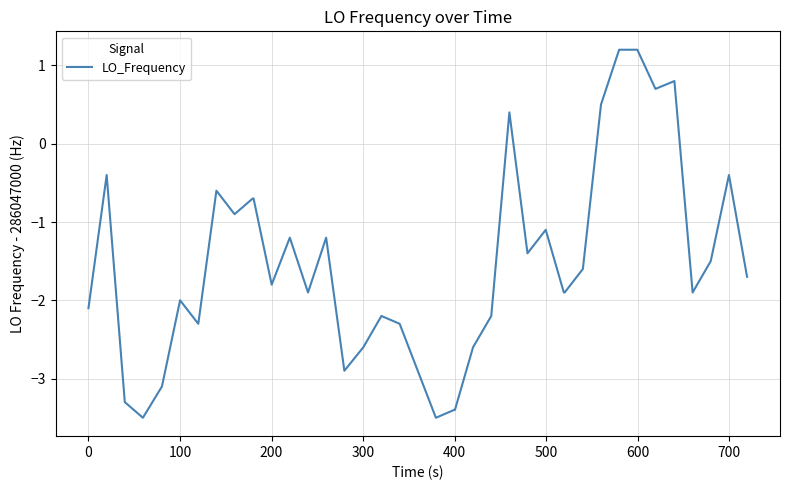

What is the smallest value displayed?

-3.5